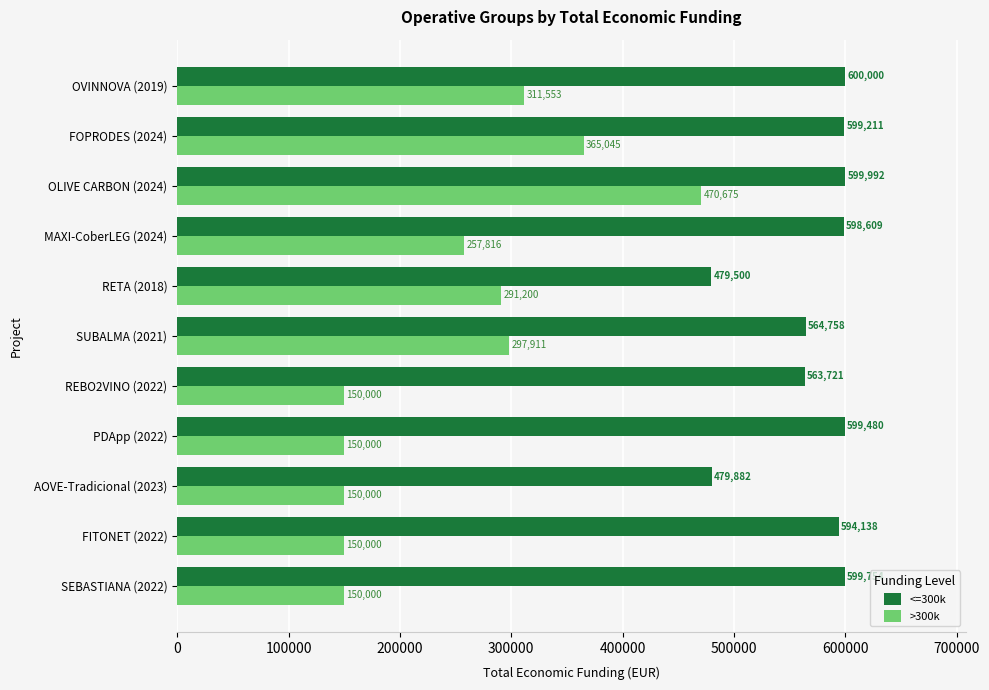

What is the sum of all >300k values?

2744200